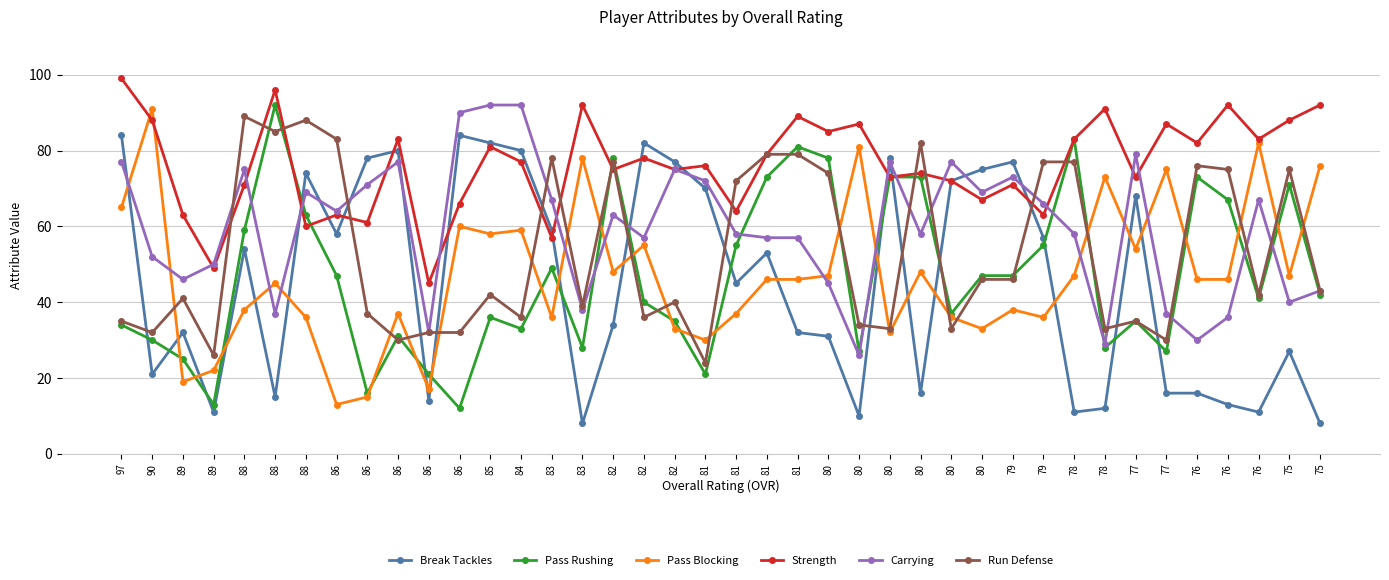

How many series are shown in this chart?

6